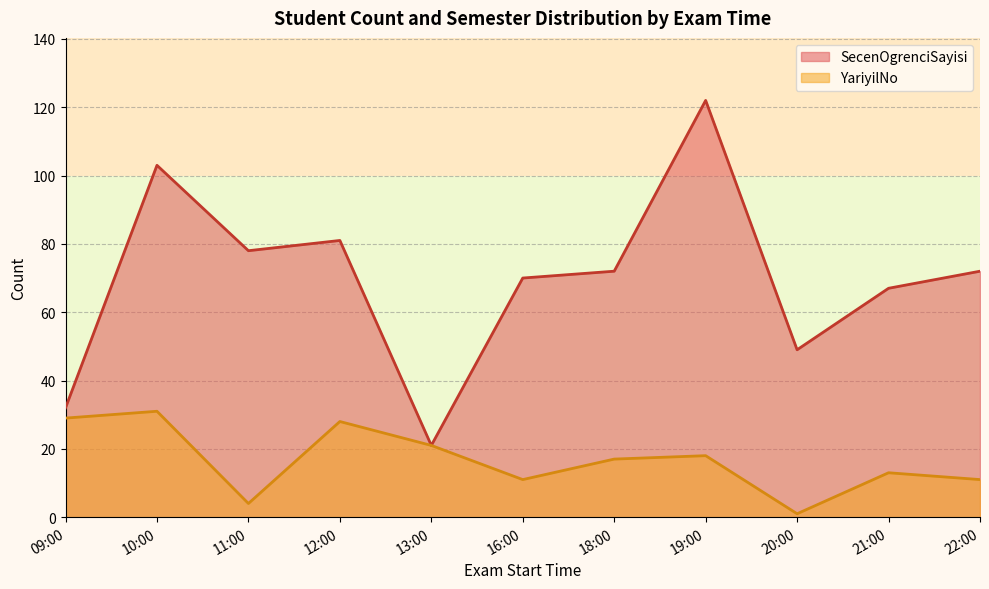

At which label does SecenOgrenciSayisi reach its minimum?

13:00